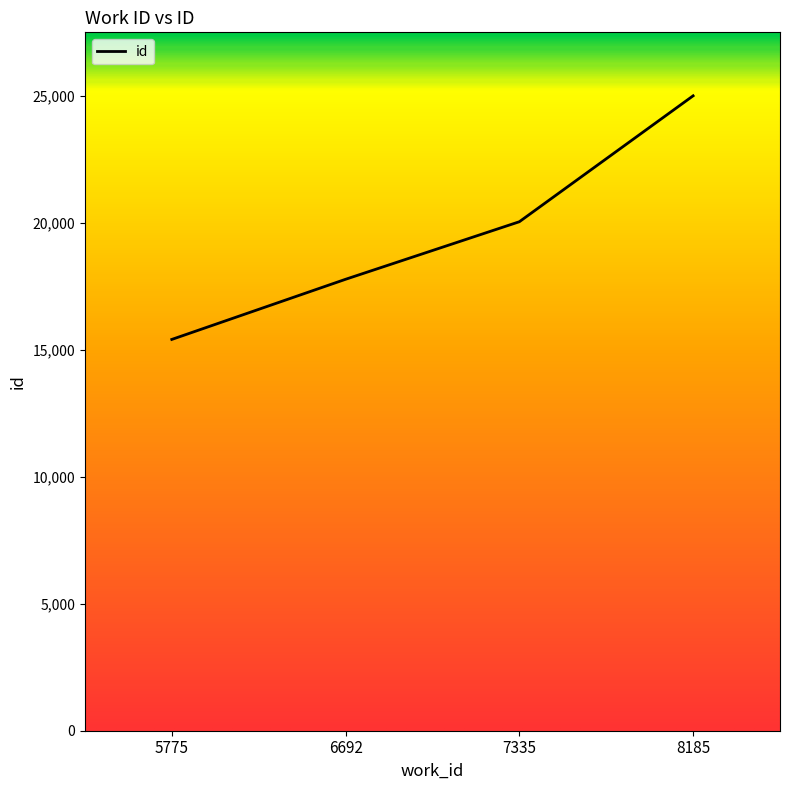

Rank the categories by value from lowest to highest.

5775, 6692, 7335, 8185